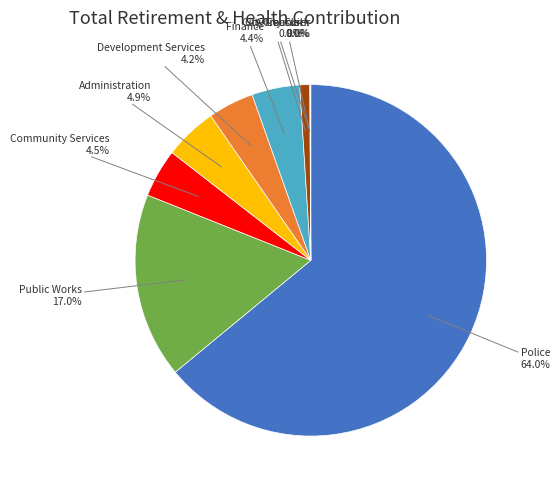

To the nearest percent, what is the difference between the largest and smallest slice percentages?

64%